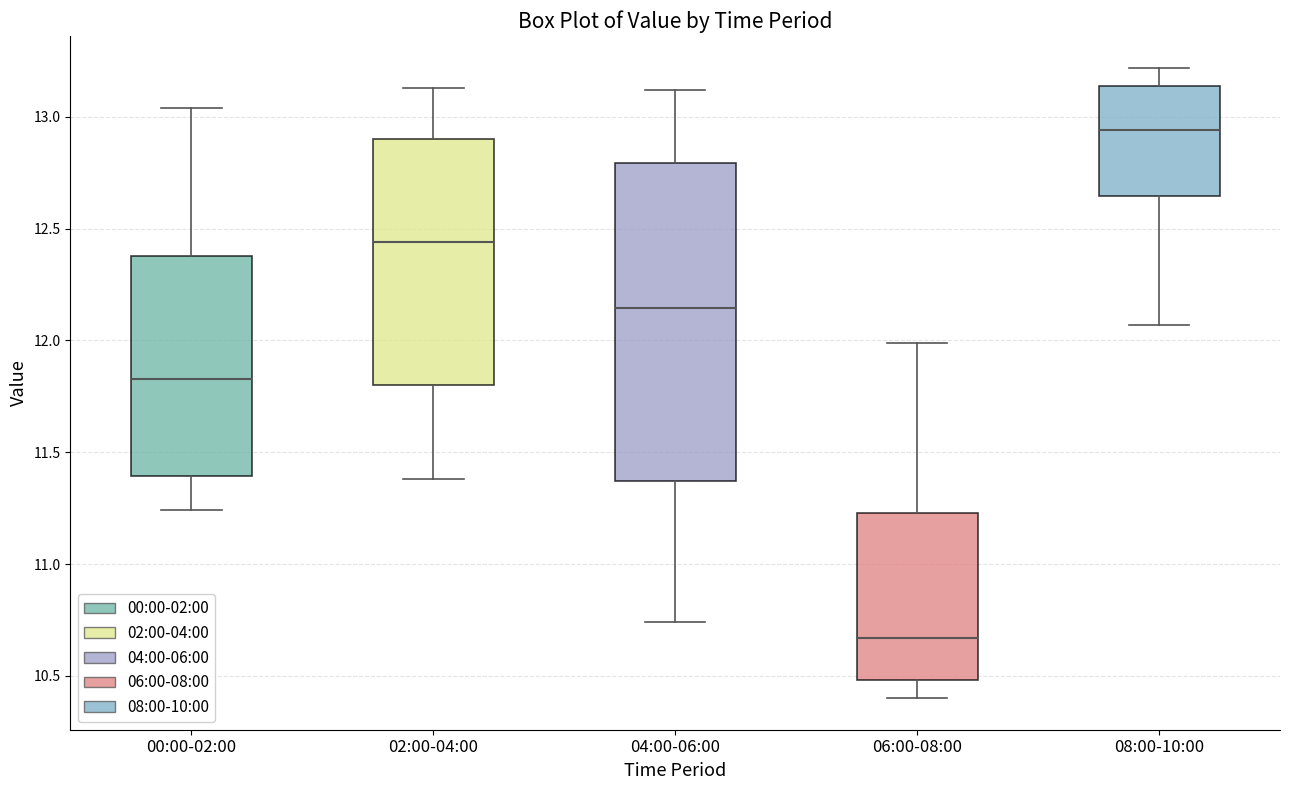

Reading left to right, read every box against the y-axis: the position of its median line, the range the box covers, and the ends of its whiskers. The values are not printed on the chart, so give them approximately, as read against the axis.

00:00-02:00: median 11.85, box 11.40 to 12.40, whiskers 11.25 to 13.05
02:00-04:00: median 12.45, box 11.80 to 12.90, whiskers 11.40 to 13.15
04:00-06:00: median 12.15, box 11.35 to 12.80, whiskers 10.75 to 13.10
06:00-08:00: median 10.65, box 10.50 to 11.25, whiskers 10.40 to 12.00
08:00-10:00: median 12.95, box 12.65 to 13.15, whiskers 12.05 to 13.20